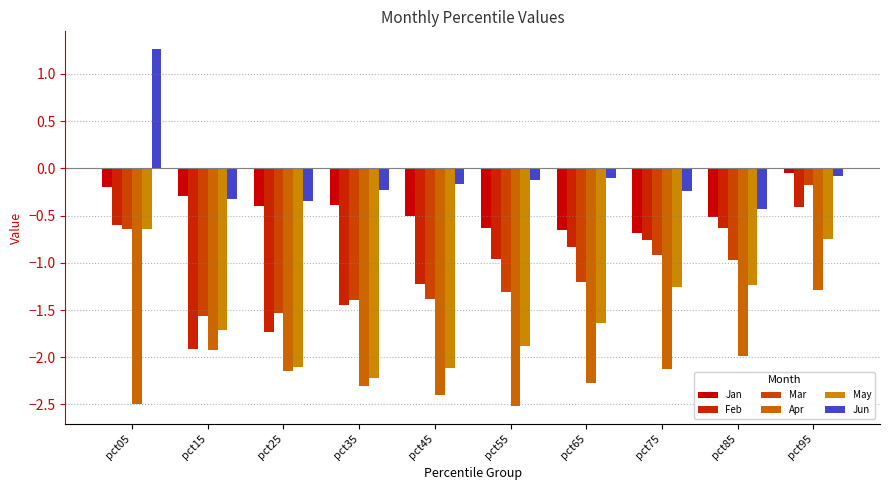

Does the chart contain any negative values?

Yes